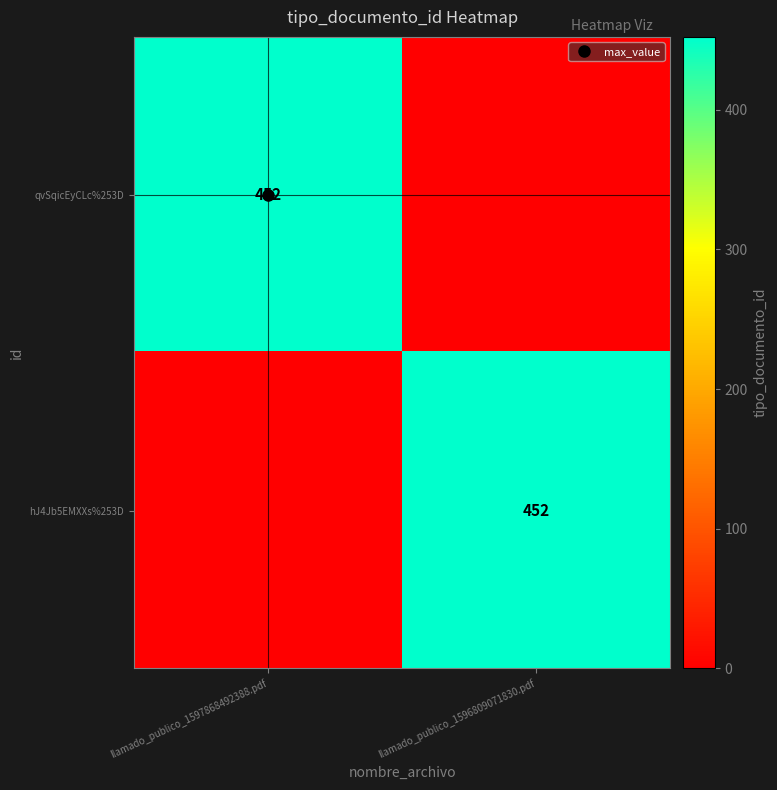

The qvSqicEyCLc%253D series shows 452 at llamado_publico_1597868492388.pdf. True or false?

True